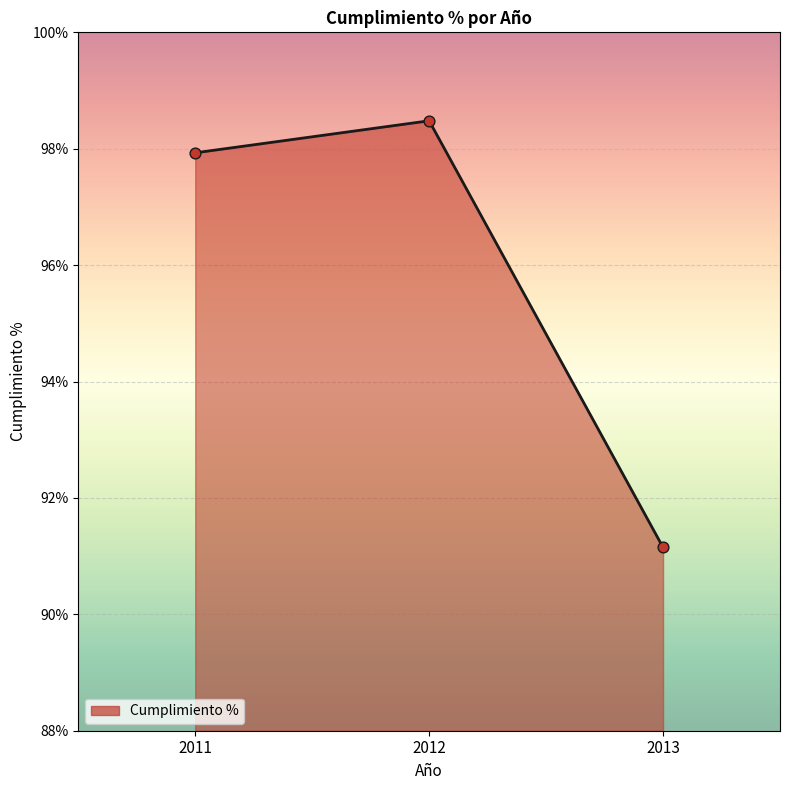

Which has a higher value, 2013 or 2012?

2012